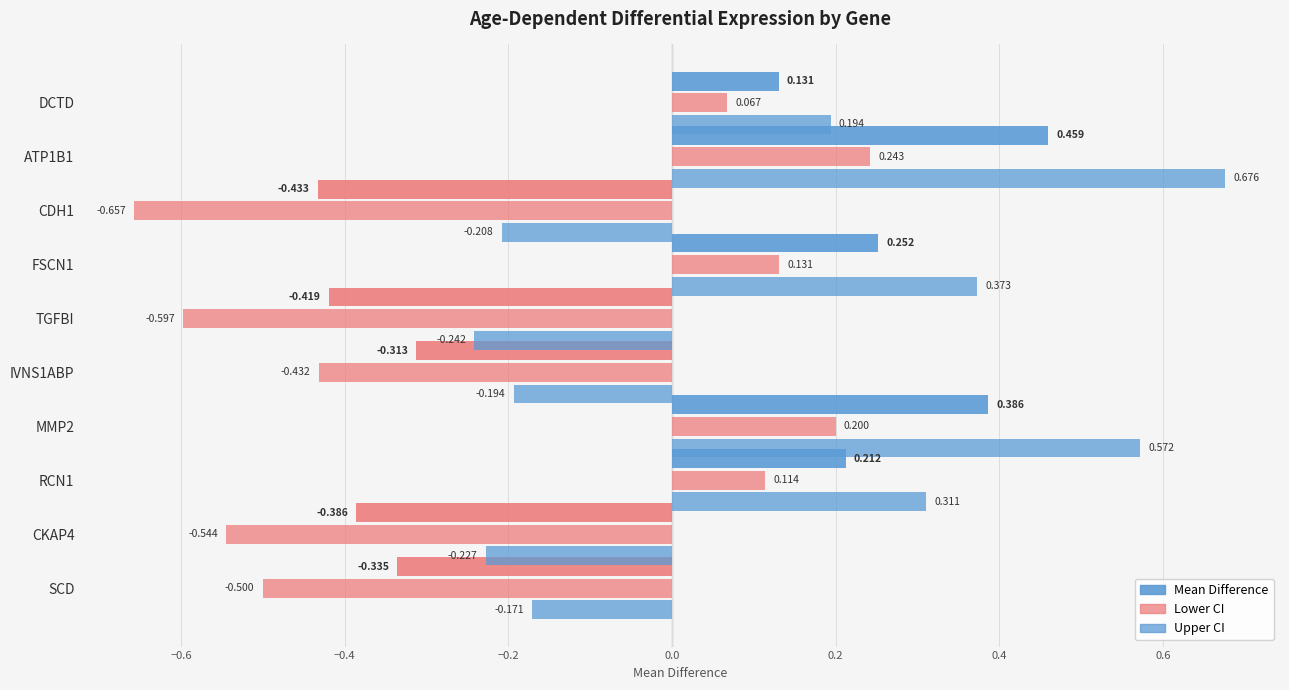

How many data points does each series have?

10